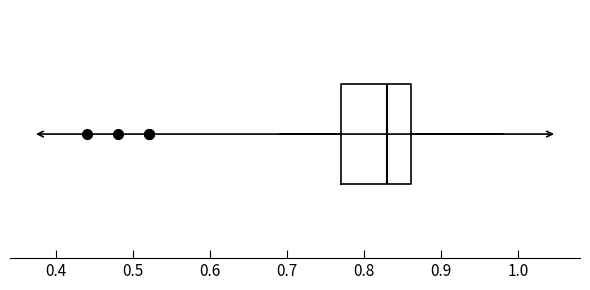

Read this box plot against the x-axis: the position of the median line, the range covered by the box, and the ends of both whiskers. The values are not printed on the chart, so give them approximately, as read against the axis.

median 0.83, box 0.77 to 0.86, whiskers 0.69 to 0.98